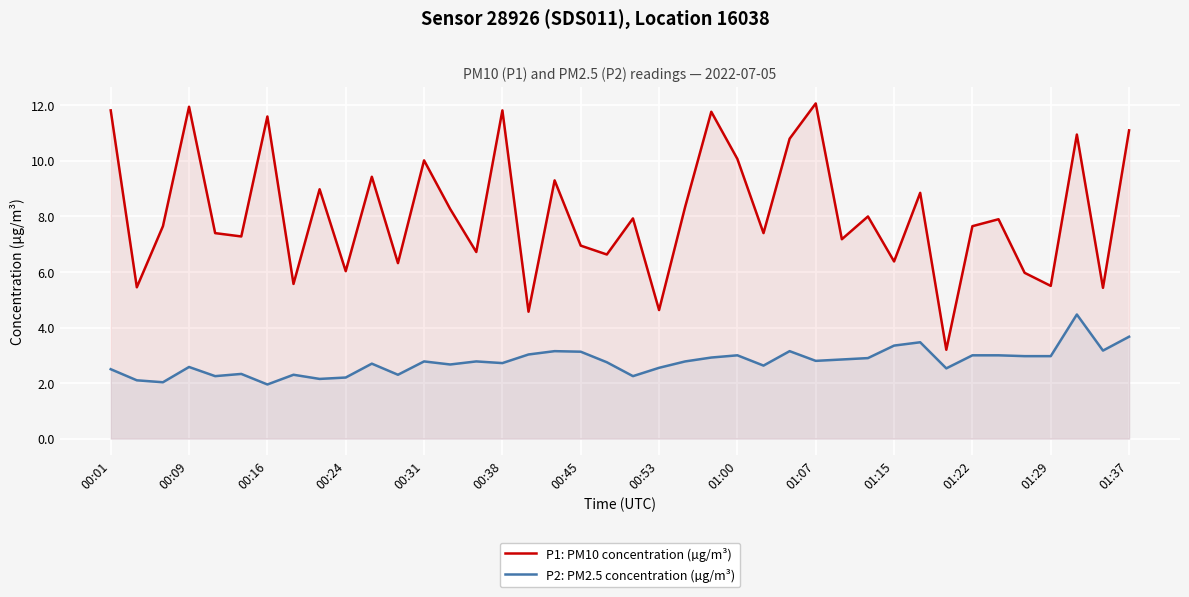

The P2: PM2.5 concentration (µg/m³) series shows 2.2 at 00:24. True or false?

True